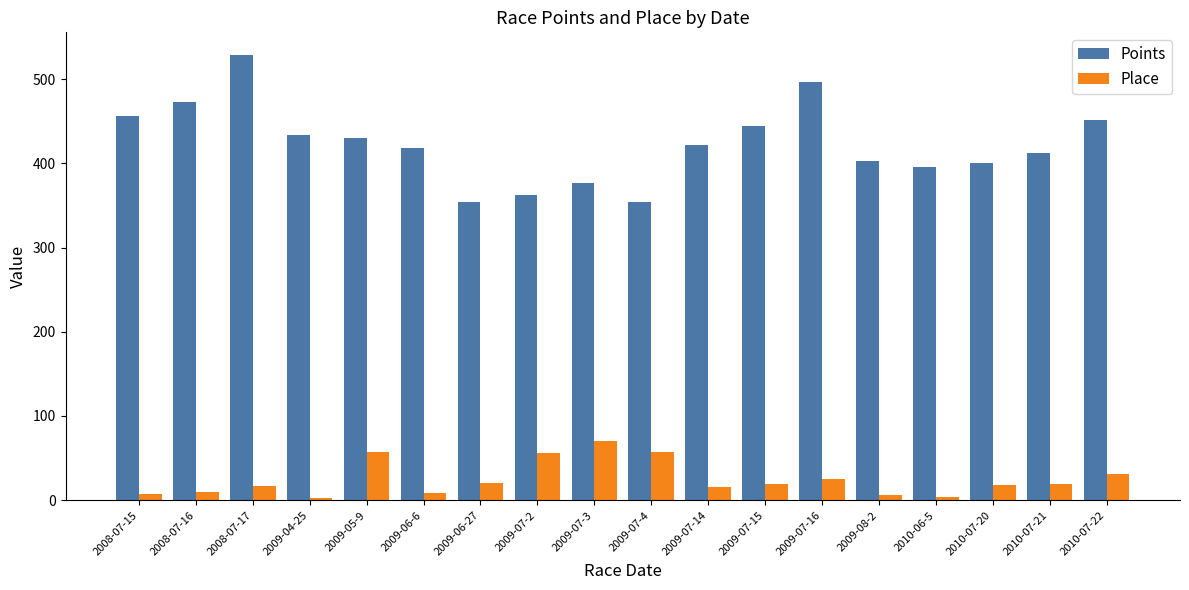

What is the difference between the Points values at 2009-06-27 and 2009-06-6?

64.1